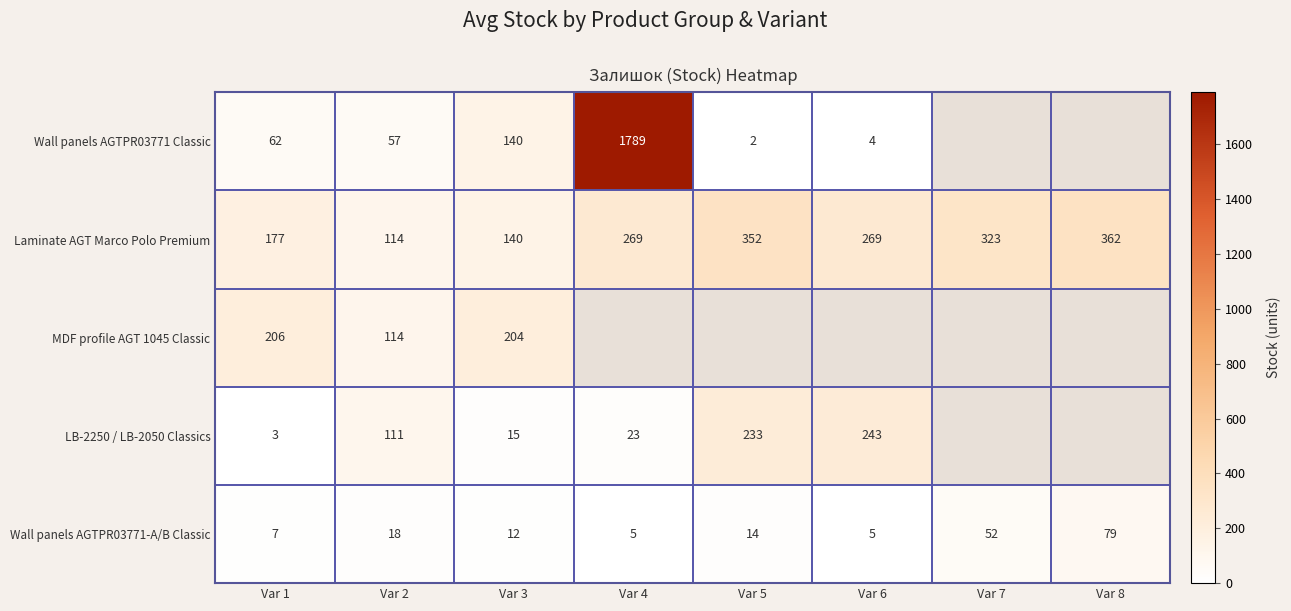

The value of MDF profile AGT 1045 Classic at Var 2 is 46.4. True or false?

False